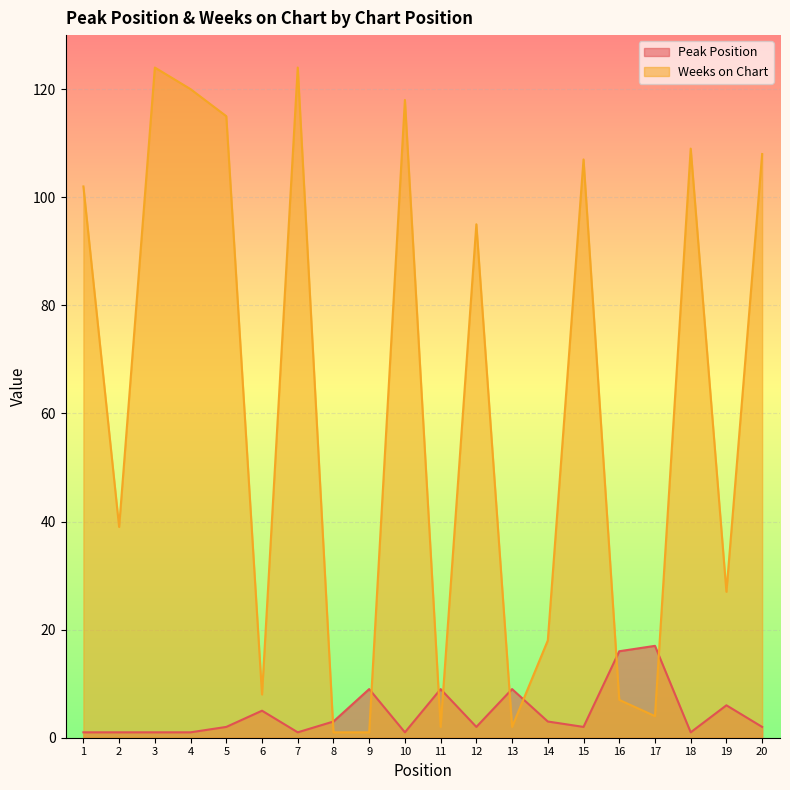

Rank the series by their maximum value, from highest to lowest.

Weeks on Chart, Peak Position